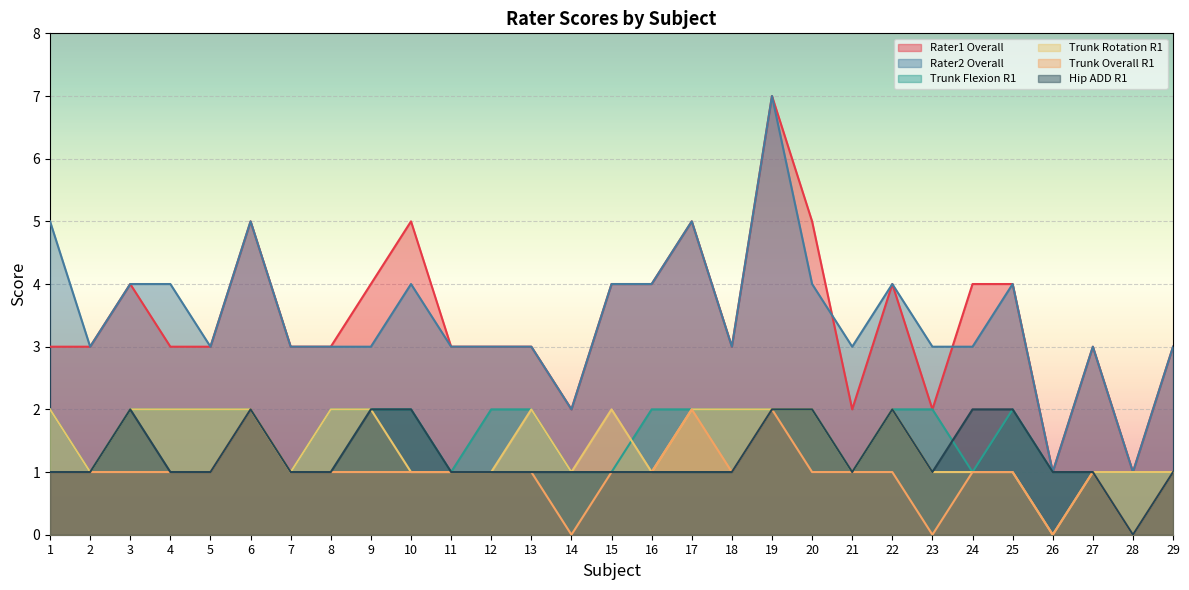

At 16, list the series in order from largest to smallest.

Rater1 Overall, Rater2 Overall, Trunk Flexion R1, Trunk Rotation R1, Trunk Overall R1, Hip ADD R1